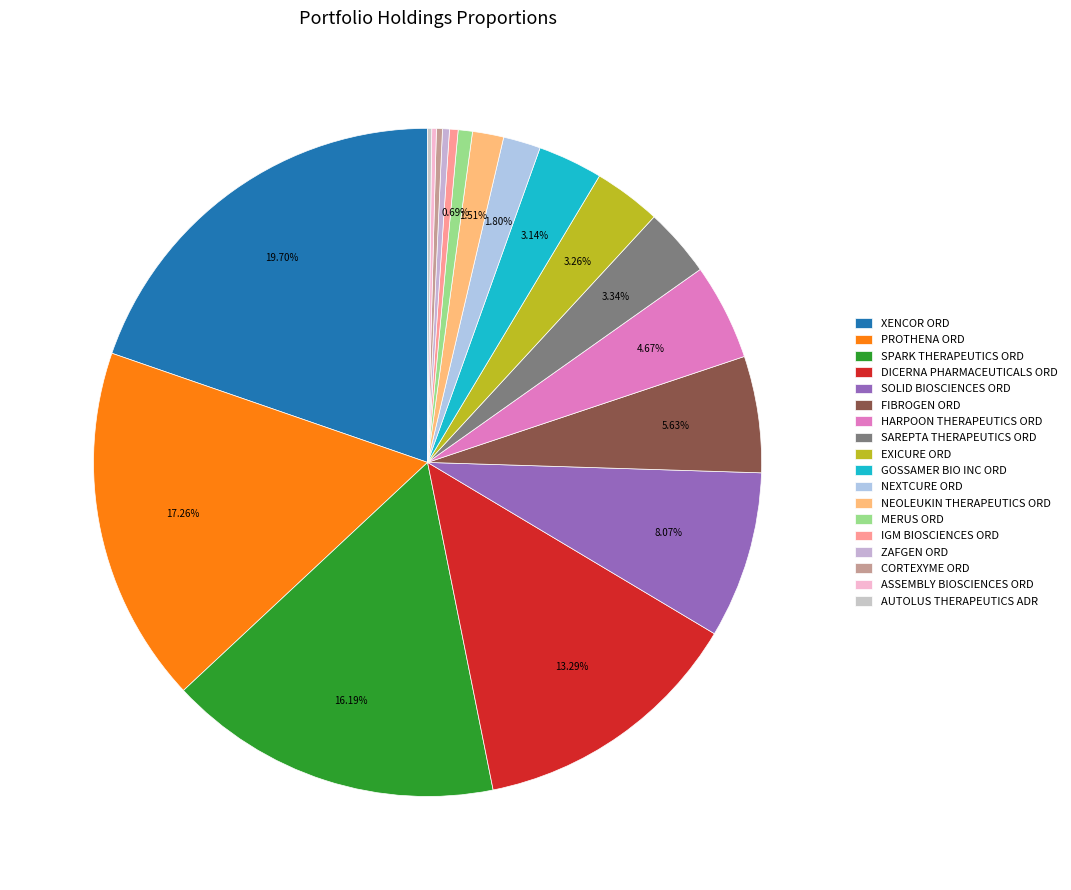

To the nearest percent, what portion does SAREPTA THERAPEUTICS ORD represent?

3%